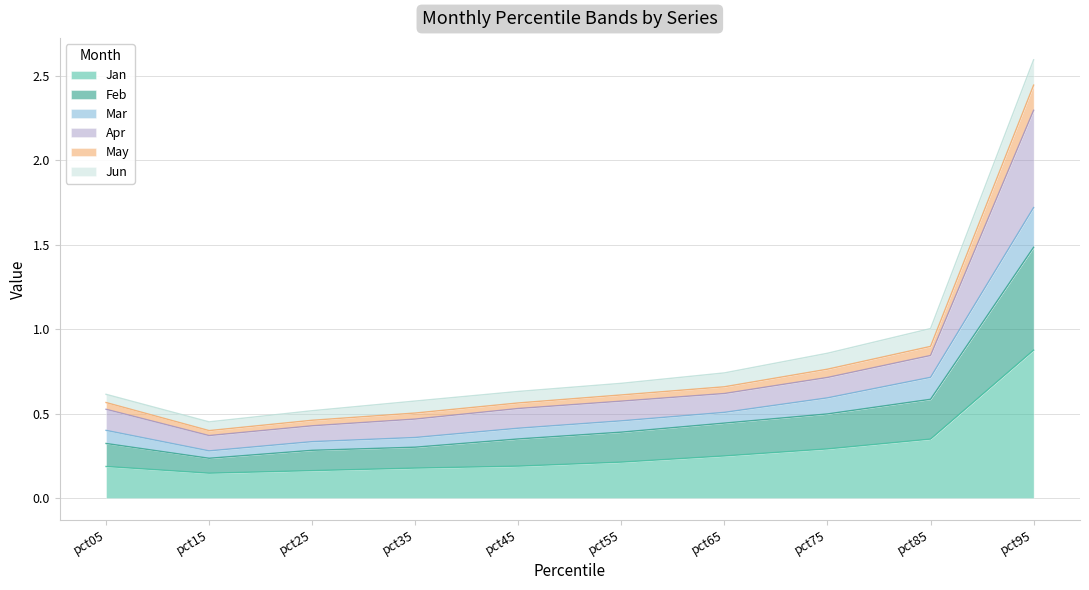

True or false: Jan and May intersect in this chart.

False